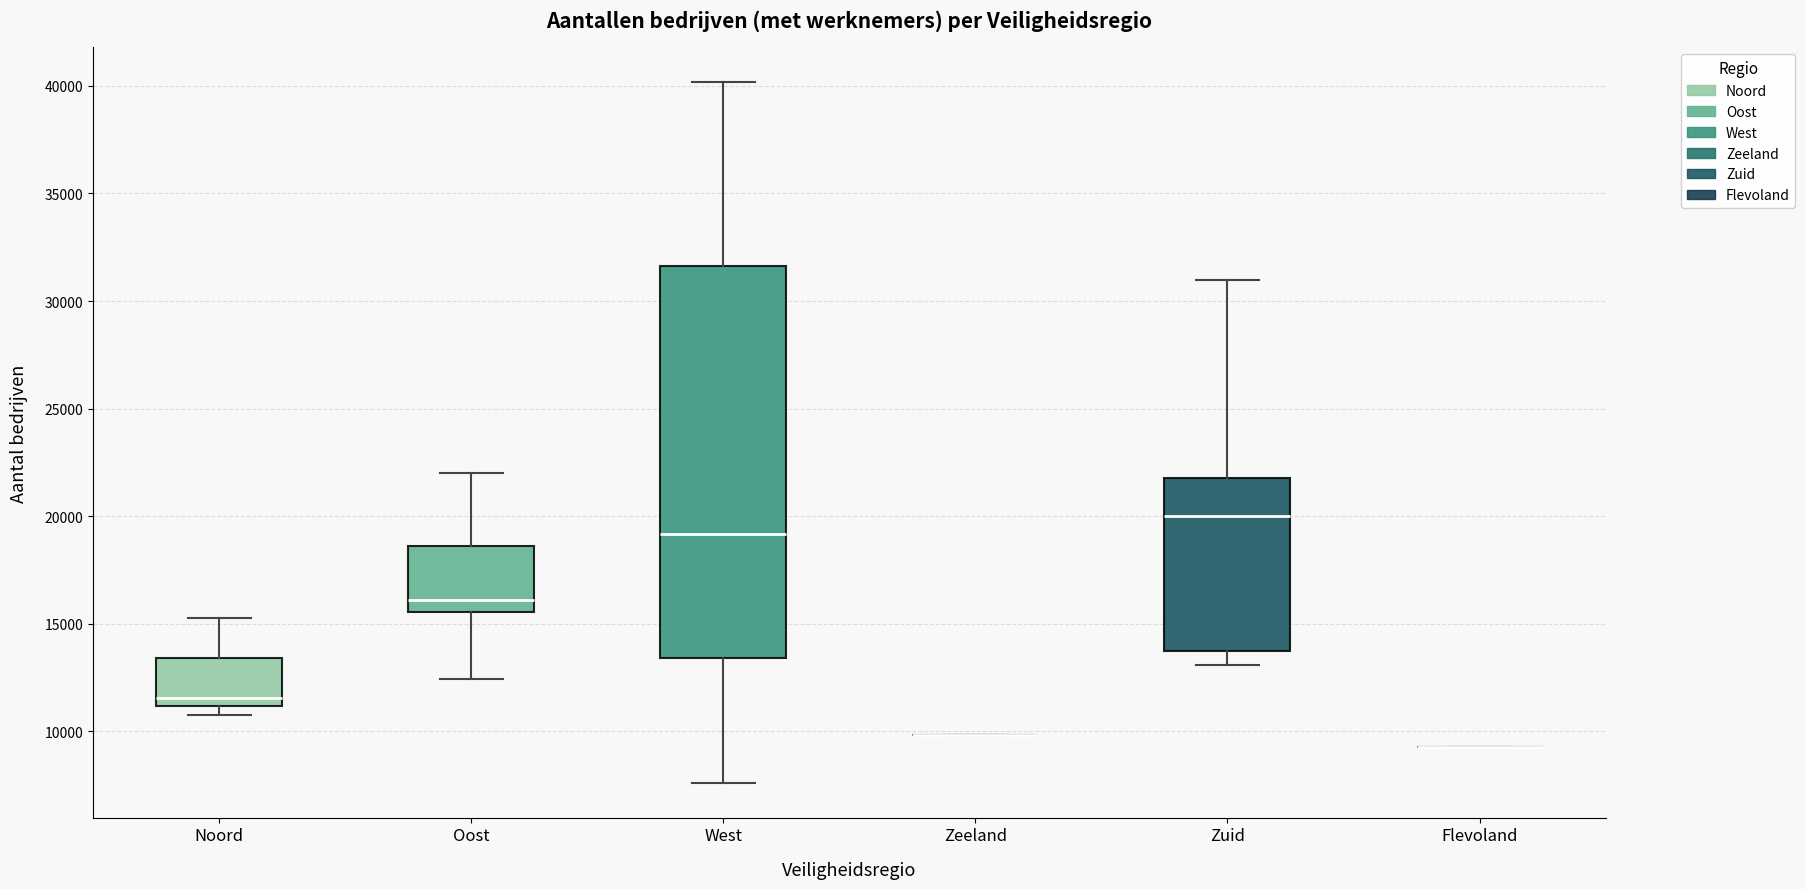

Which box is the tallest, from its lower edge to its upper edge?

West